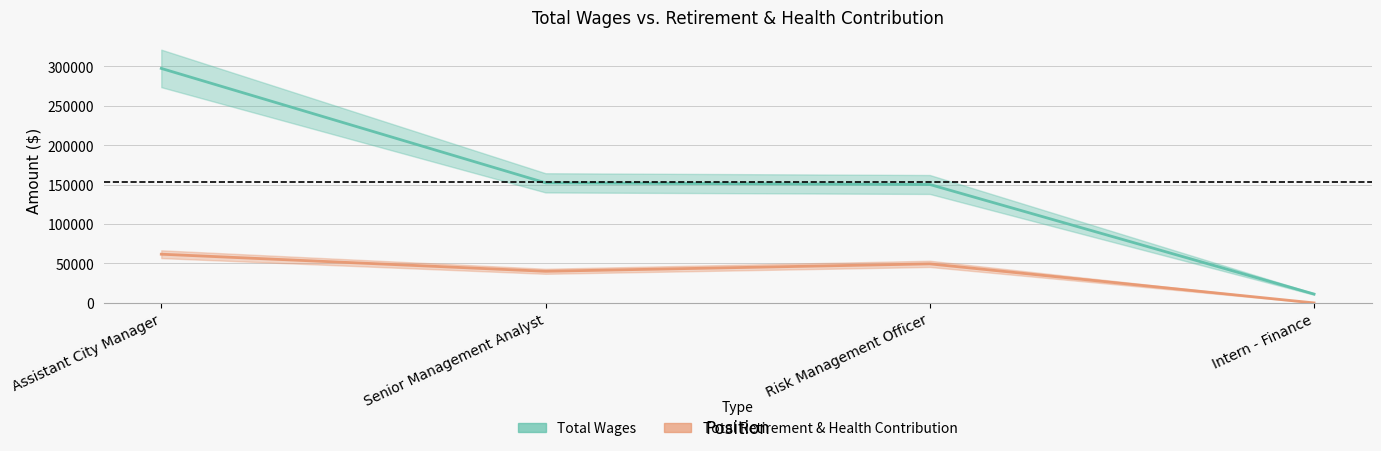

At which label is Total Wages closest to 154336?

Senior Management Analyst